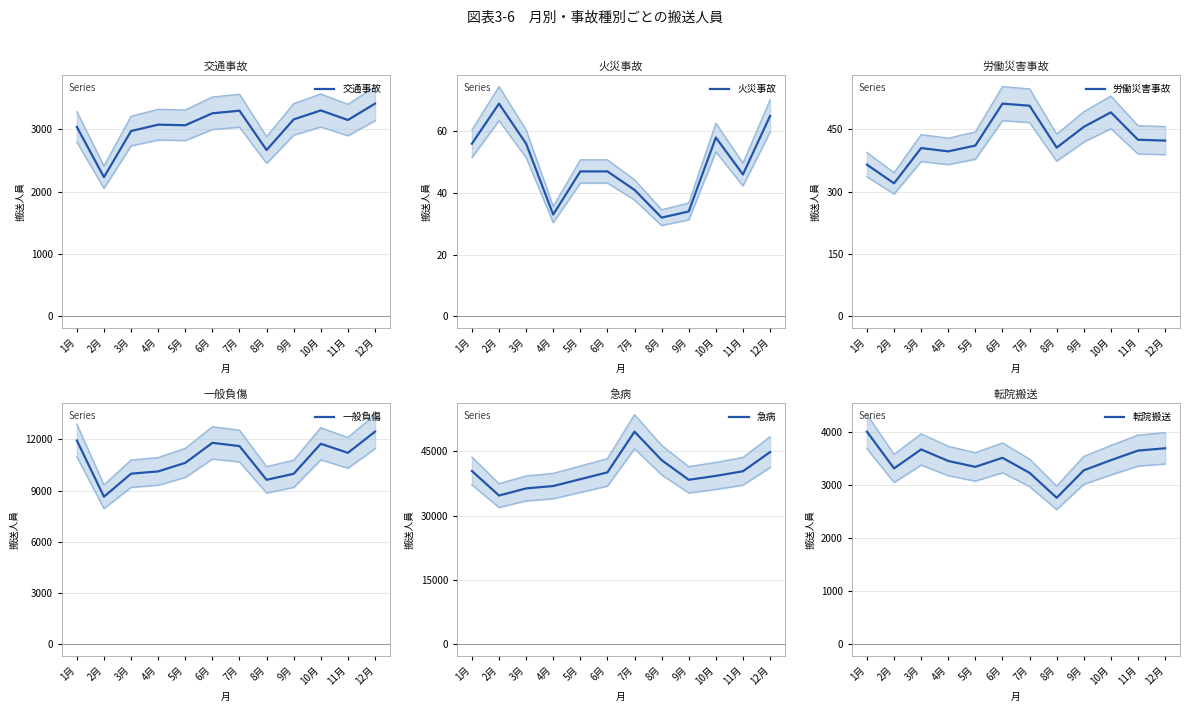

What is the difference between the highest and lowest values at 4月?

36855